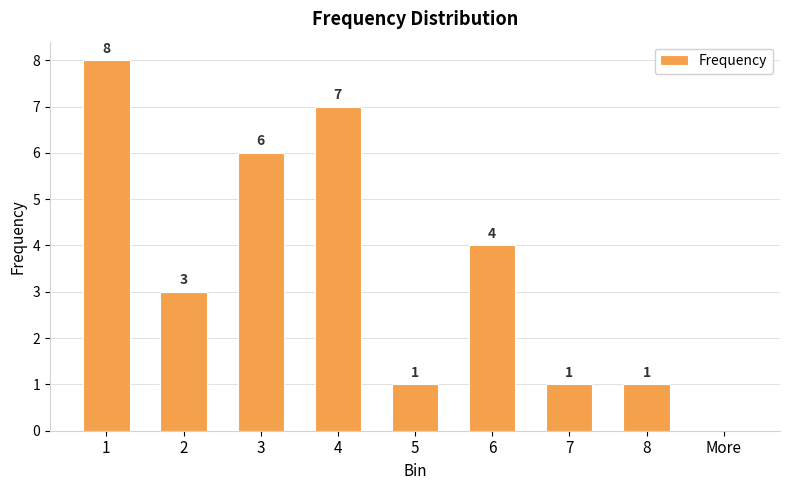

Reading left to right, what are all the values shown in this chart?

8	3	6	7	1	4	1	1	0